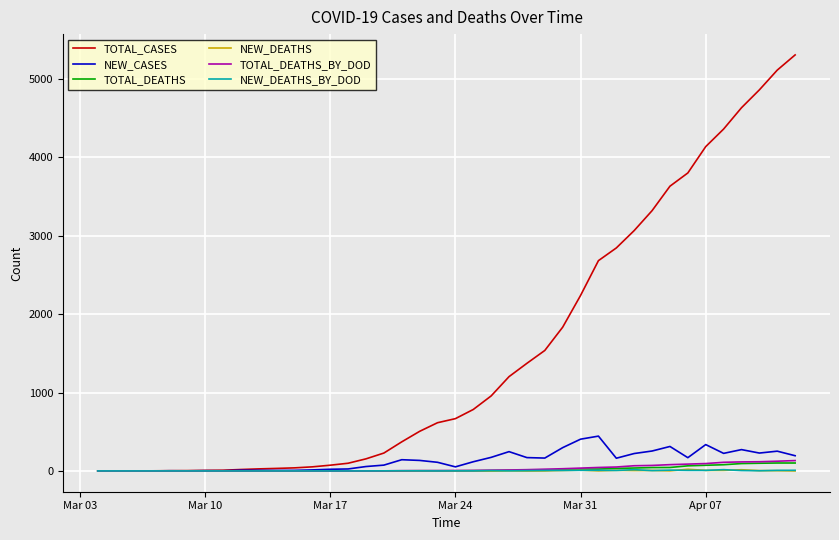

Which series has the largest total across all categories?

TOTAL_CASES